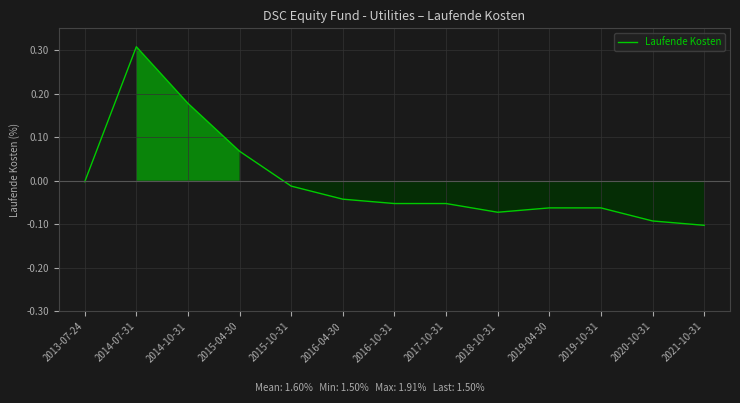

What is the difference between the maximum and minimum values?

0.4